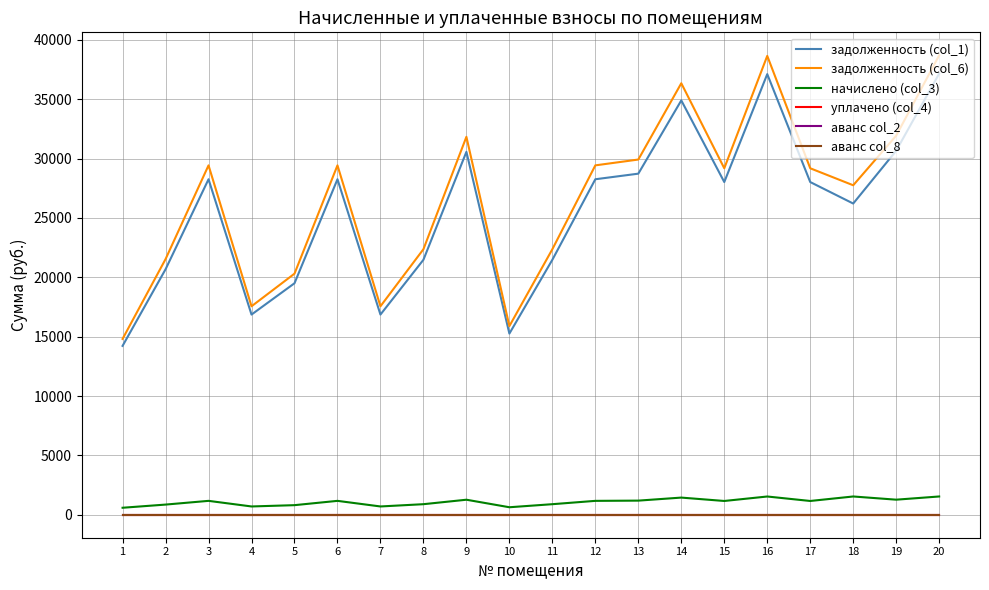

Does the chart display data point markers on the line(s)?

No